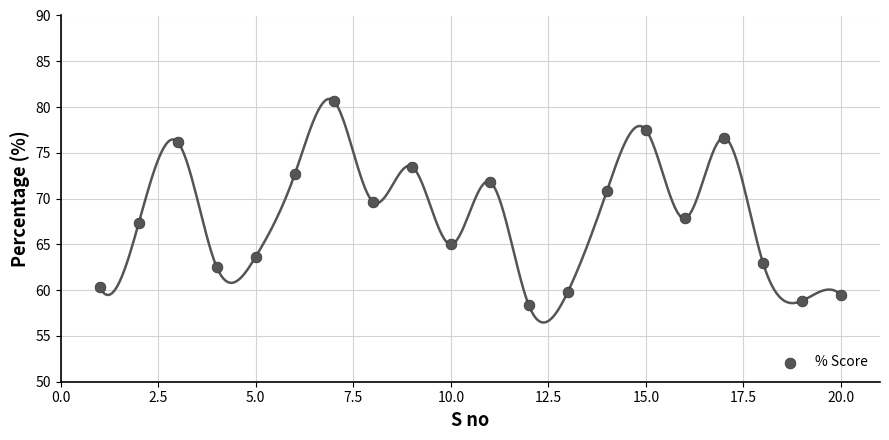

What is the range of X values (max minus min)?

19.0